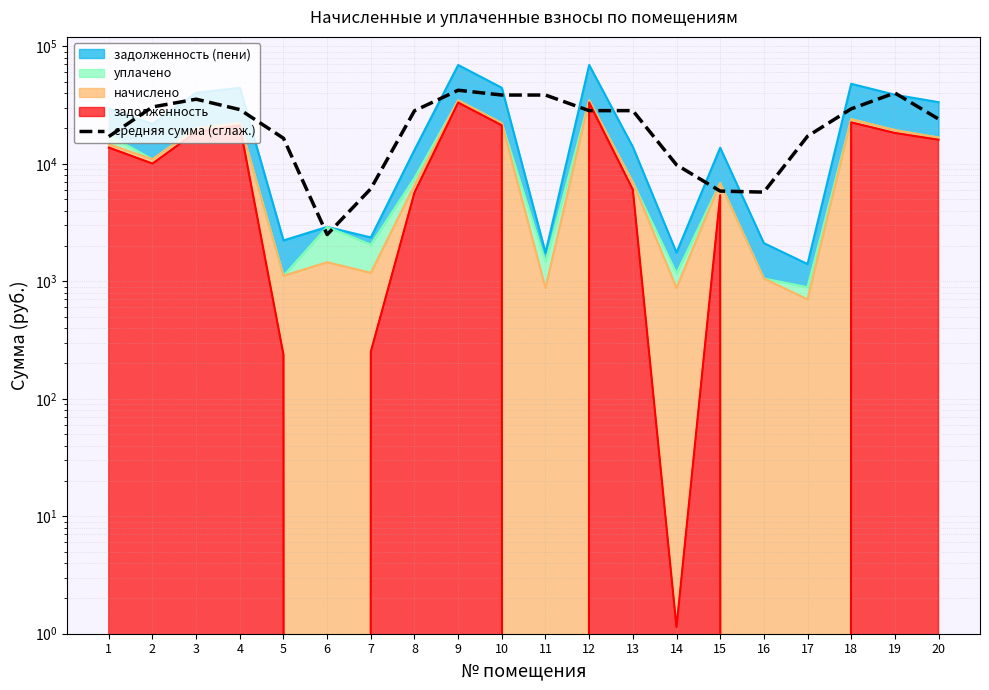

At which category does the chart reach its minimum across all series?

6